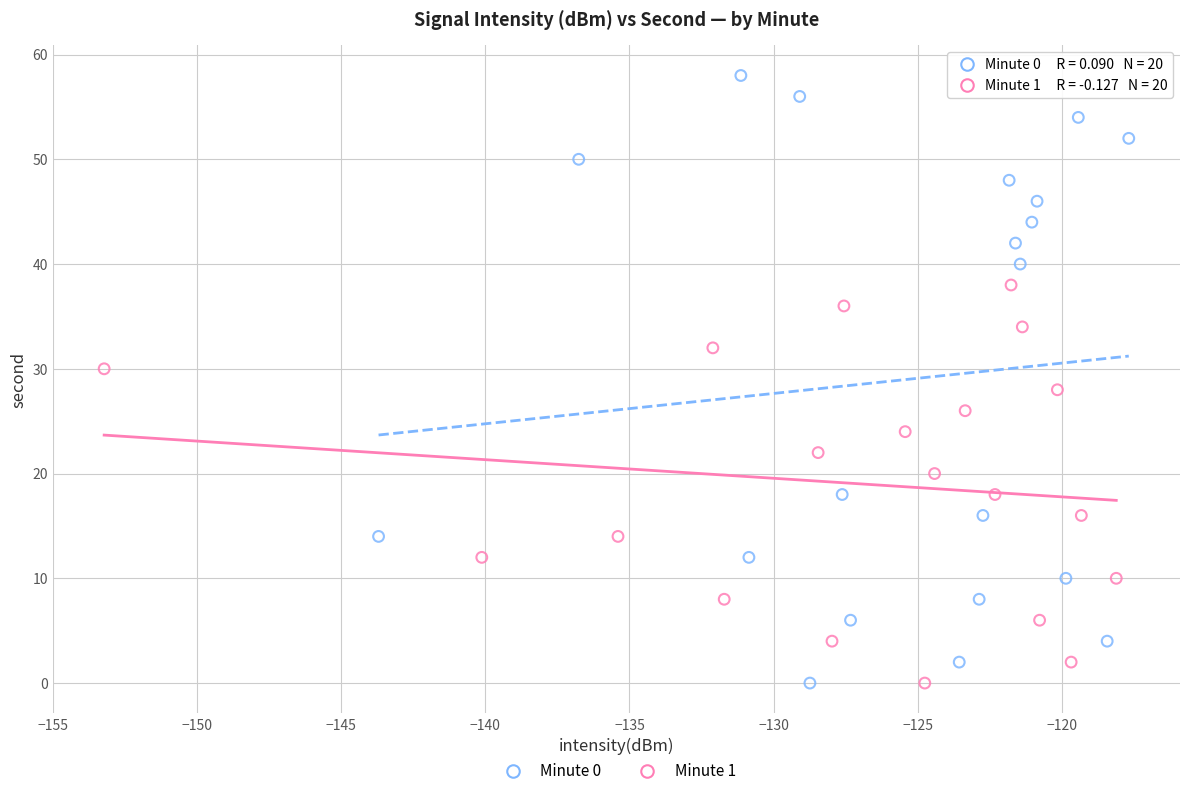

What are all the series names shown in the legend?

Minute 0, Minute 1